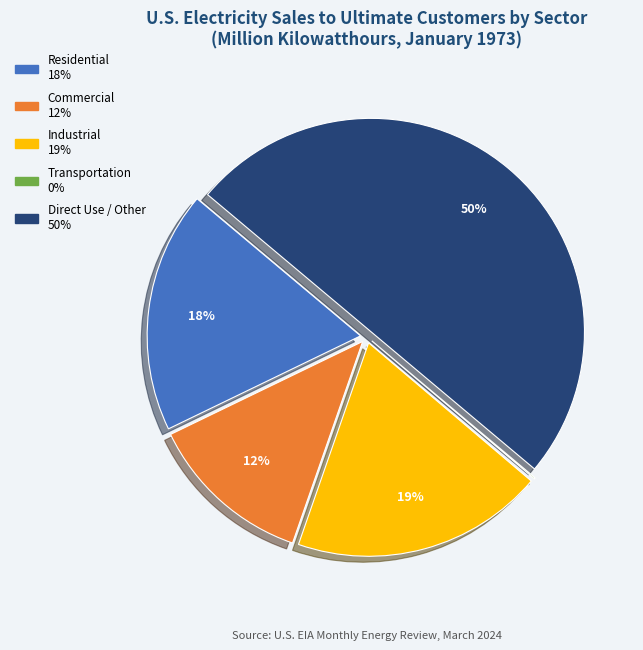

To the nearest percent, what is the average slice percentage?

20%